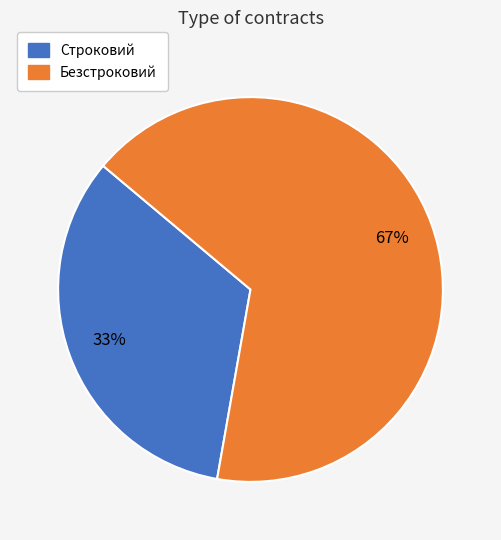

Which category has the smallest portion of the pie?

Строковий